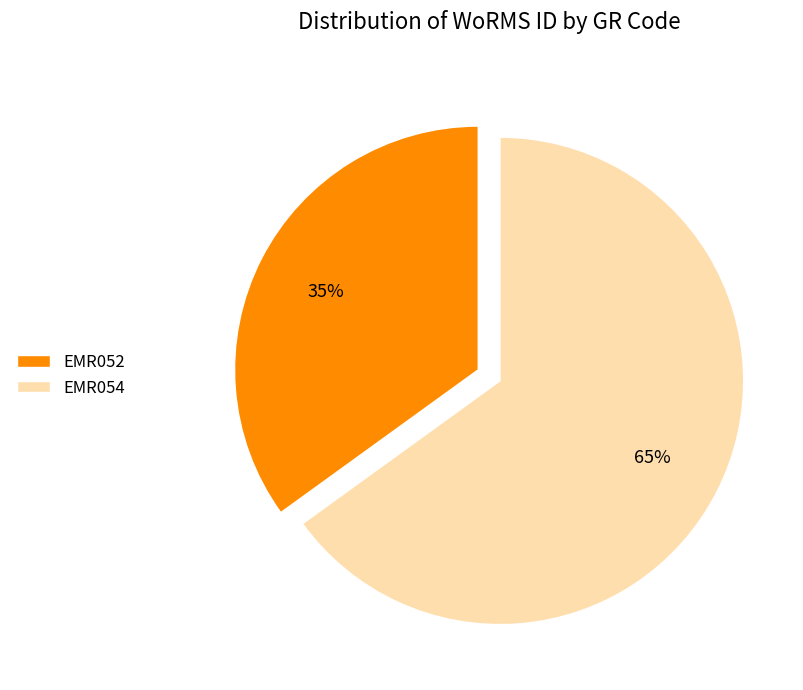

What is the ratio of the value at EMR052 to the value at EMR054?

0.5